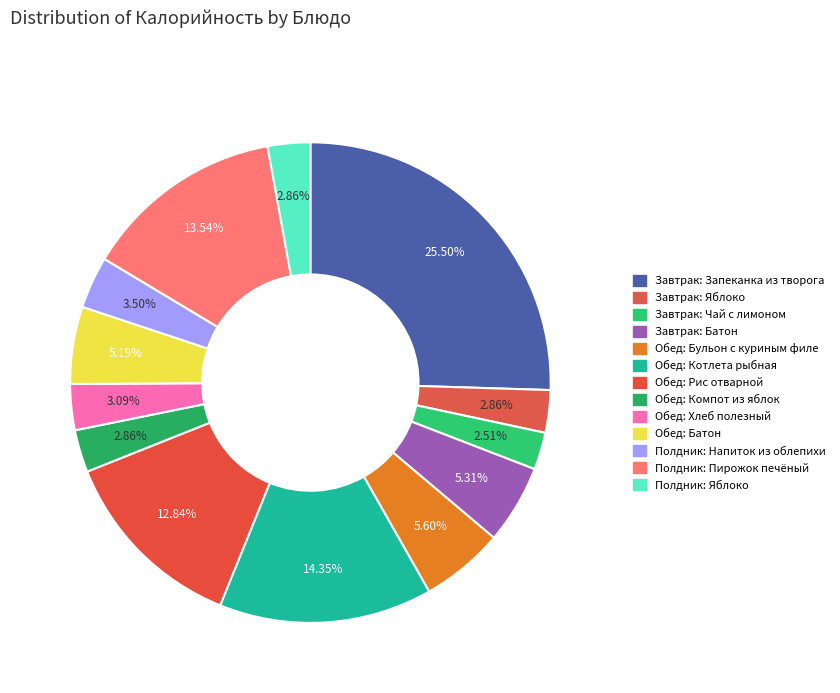

Does any single category account for the majority?

No